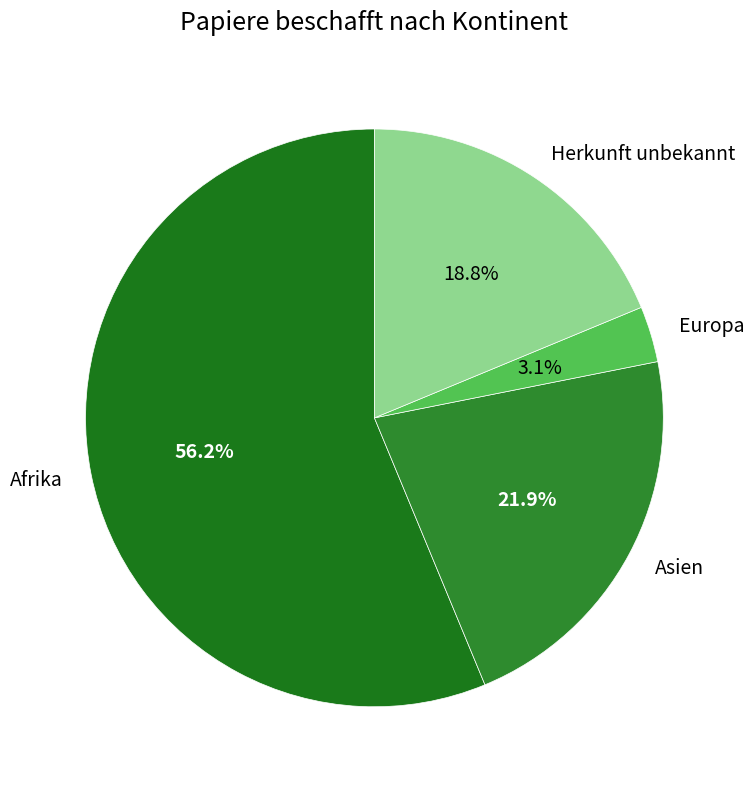

To the nearest percent, what is the difference between the largest and smallest slice percentages?

53%